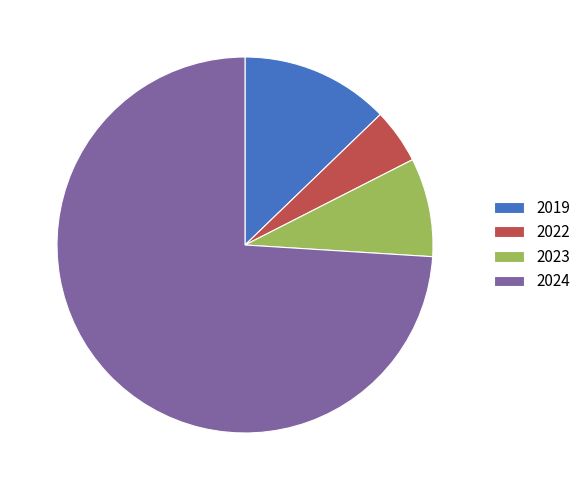

How many slices are in this pie chart?

4